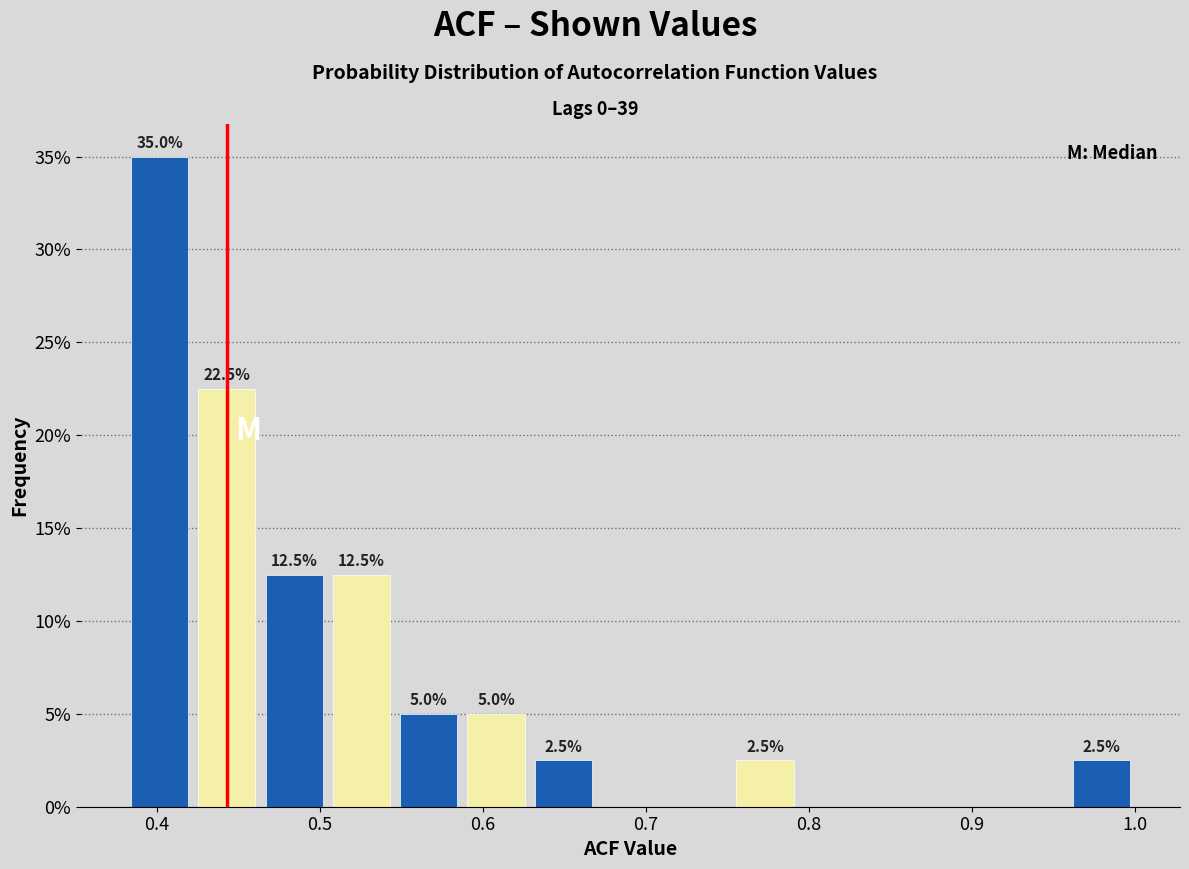

Which range on the x-axis has the tallest bar?

0.38 to 0.42